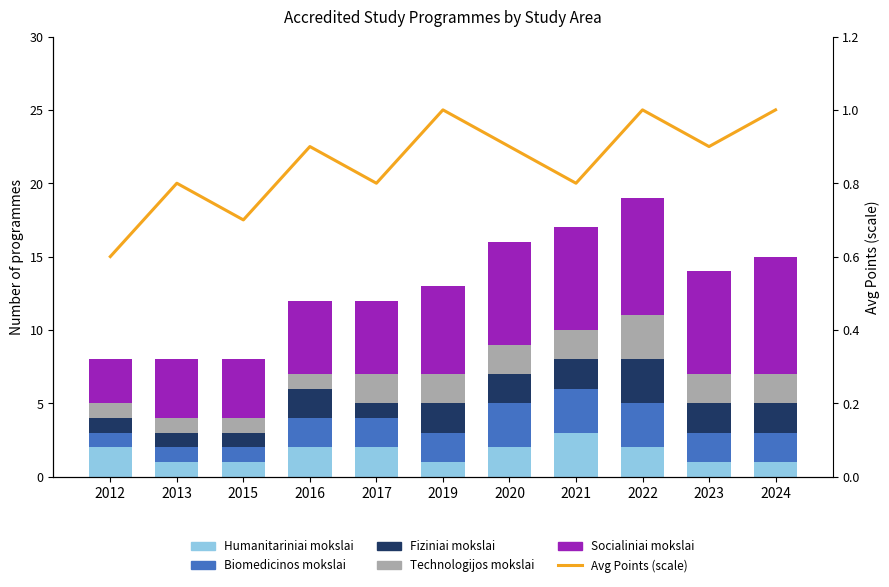

What is the spread (max minus min) of values at 2023?

6.1